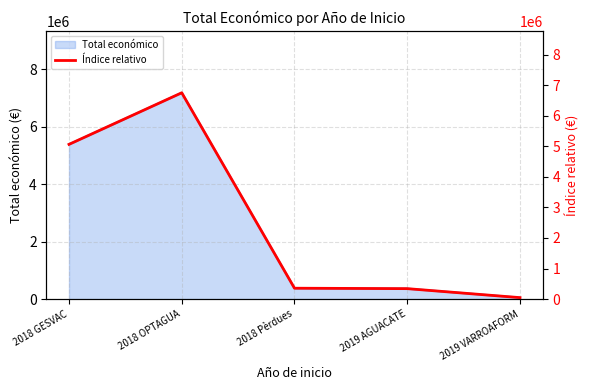

What is the label of the 1st point from the left?

2018 GESVAC